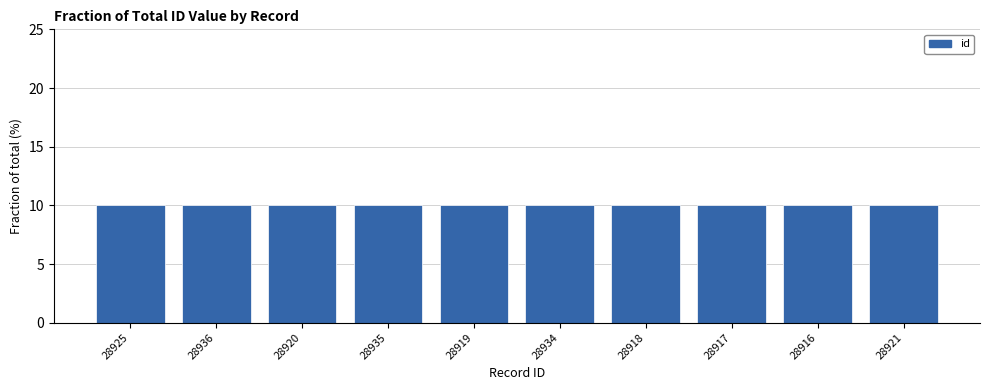

Reading left to right, transcribe all the data shown in this chart.

28925=10.0	28936=10.0	28920=10.0	28935=10.0	28919=10.0	28934=10.0	28918=10.0	28917=10.0	28916=10.0	28921=10.0